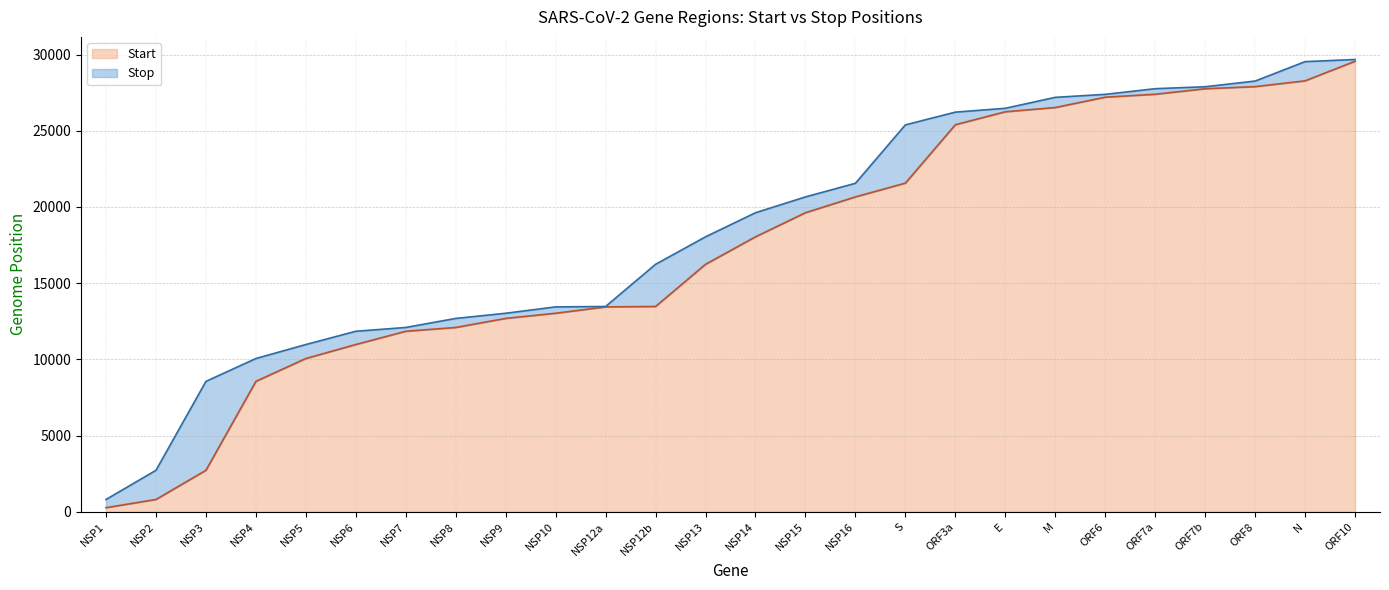

Is it true that Start equals 33591 at S?

False